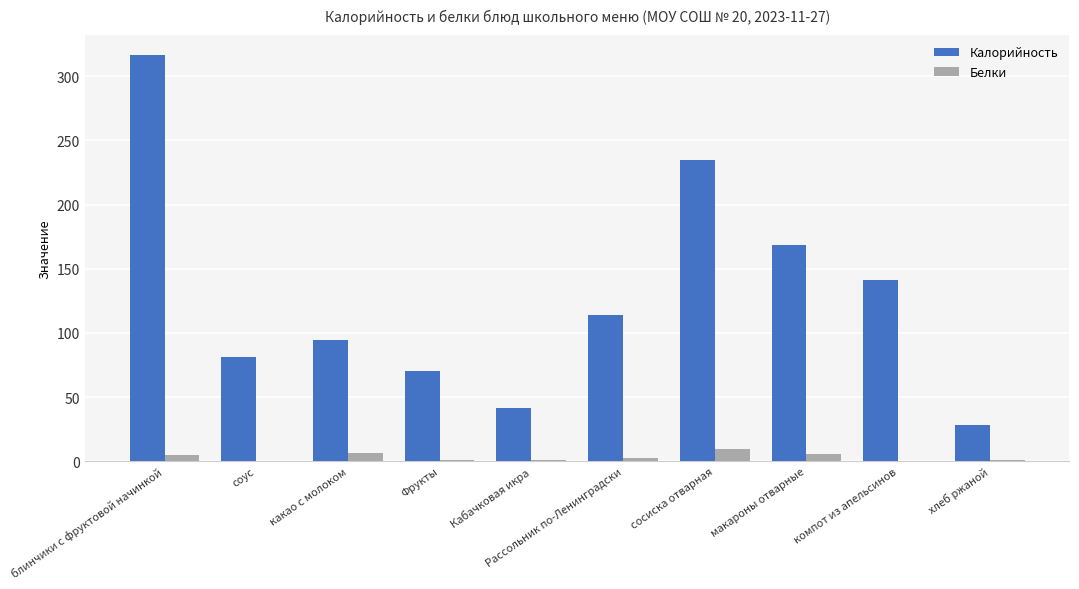

What is the approximate value of Белки at компот из апельсинов?

0.4